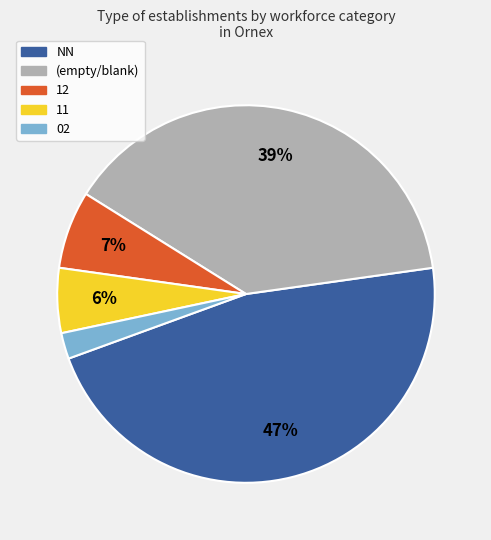

How many segments does this pie chart have?

5